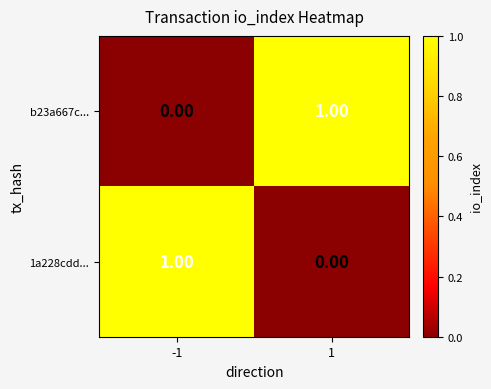

Rank the categories by b23a667c... value from lowest to highest.

-1, 1